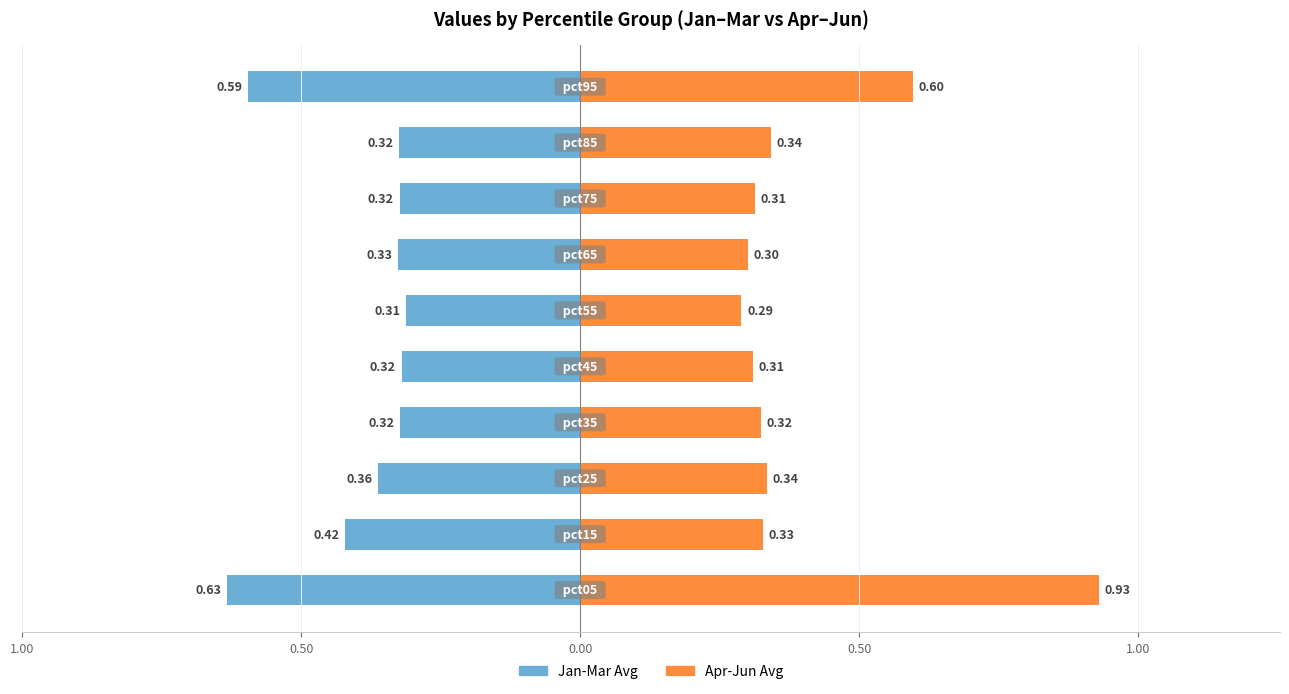

What is the average value of the Apr-Jun Avg series?

0.4